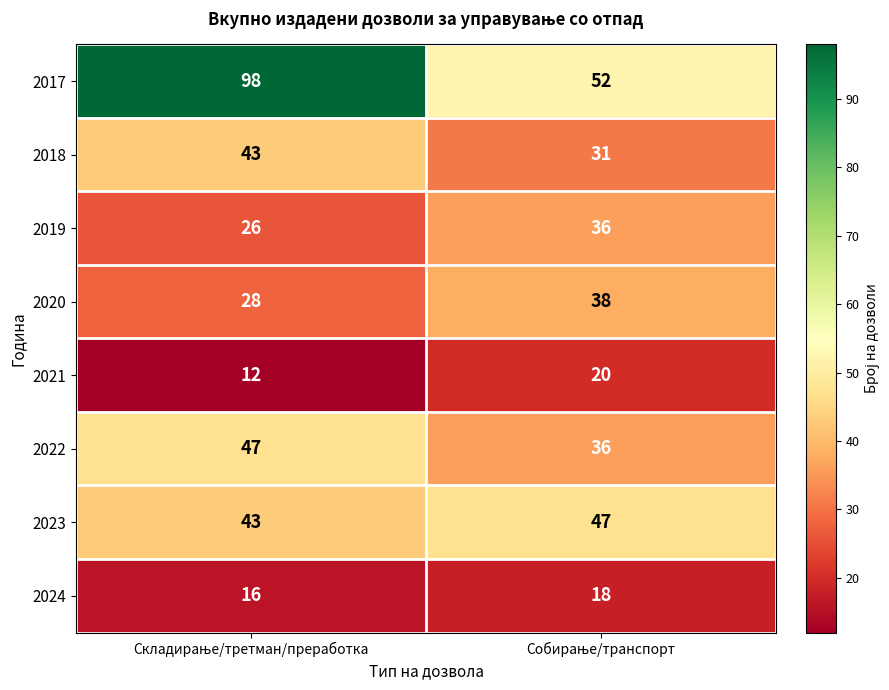

What is the sum of all 2019 values?

62